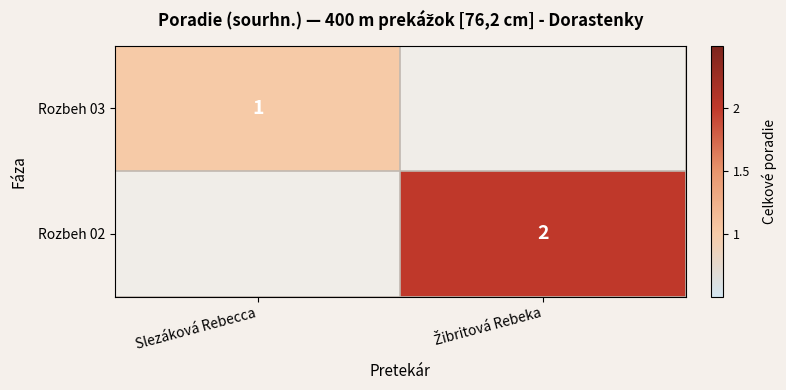

True or false: Rozbeh 02 has a value of 0.8 at Žibritová Rebeka.

False